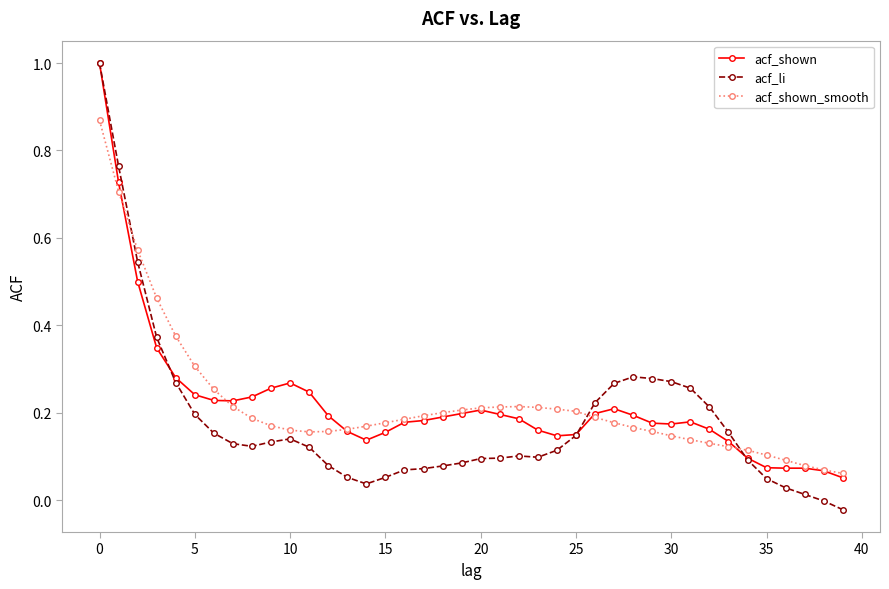

Which series has the largest range (max minus min)?

acf_li